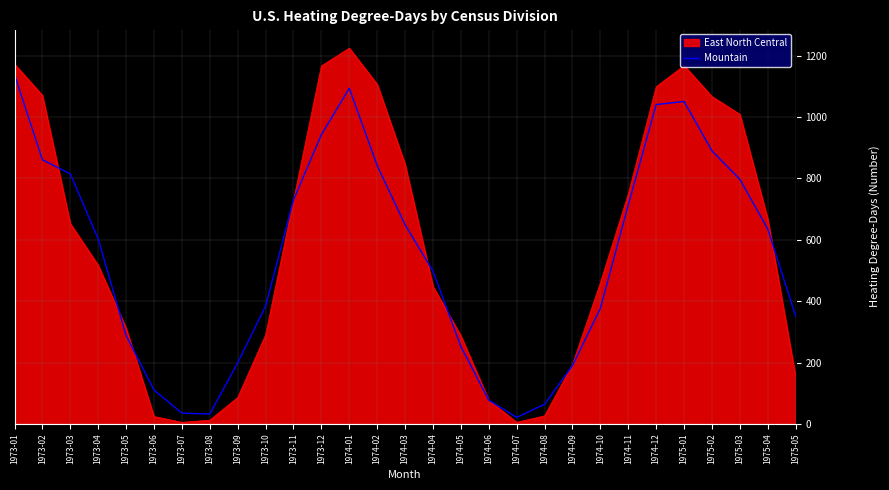

List the series in order of their peak value, highest first.

East North Central, Mountain